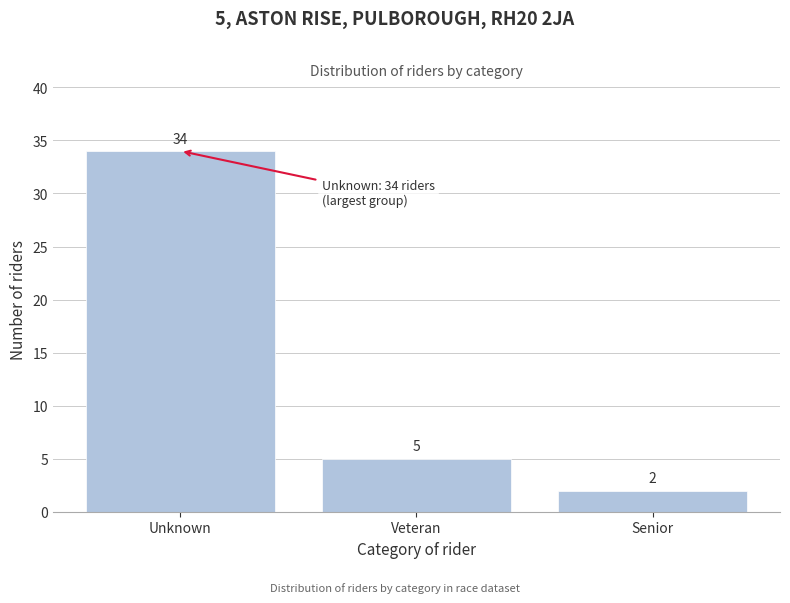

Reading right to left, transcribe all the data shown in this chart.

2	5	34